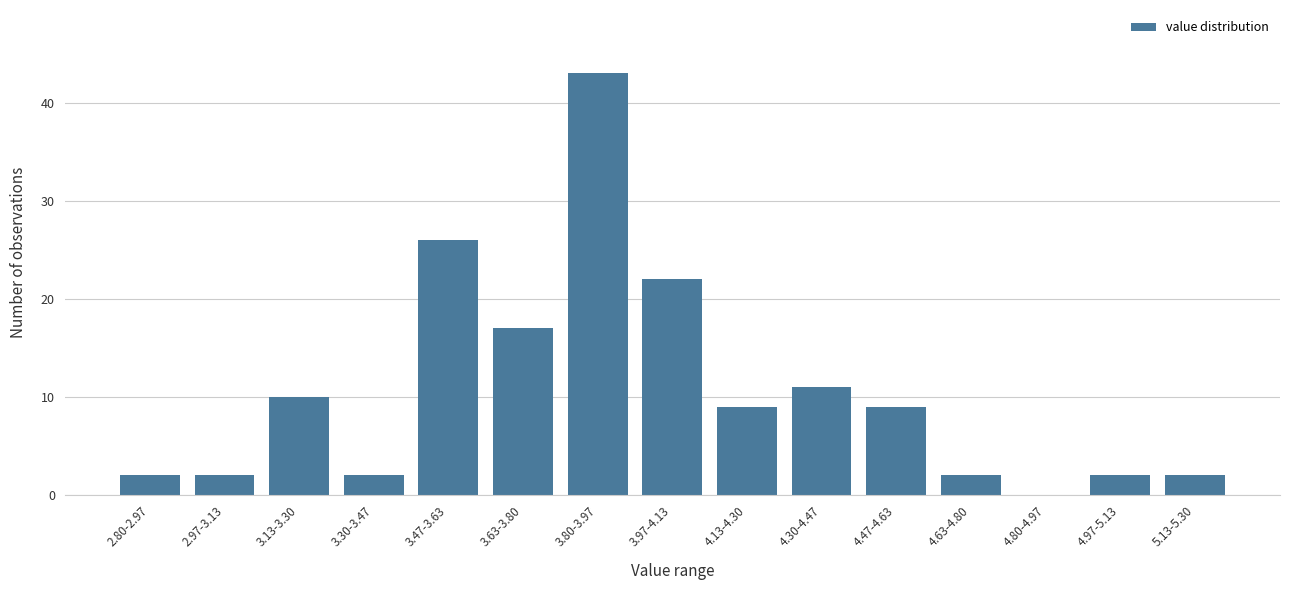

Reading left to right, what are all the values shown in this chart?

2.80-2.97=2	2.97-3.13=2	3.13-3.30=10	3.30-3.47=2	3.47-3.63=26	3.63-3.80=17	3.80-3.97=43	3.97-4.13=22	4.13-4.30=9	4.30-4.47=11	4.47-4.63=9	4.63-4.80=2	4.80-4.97=0	4.97-5.13=2	5.13-5.30=2